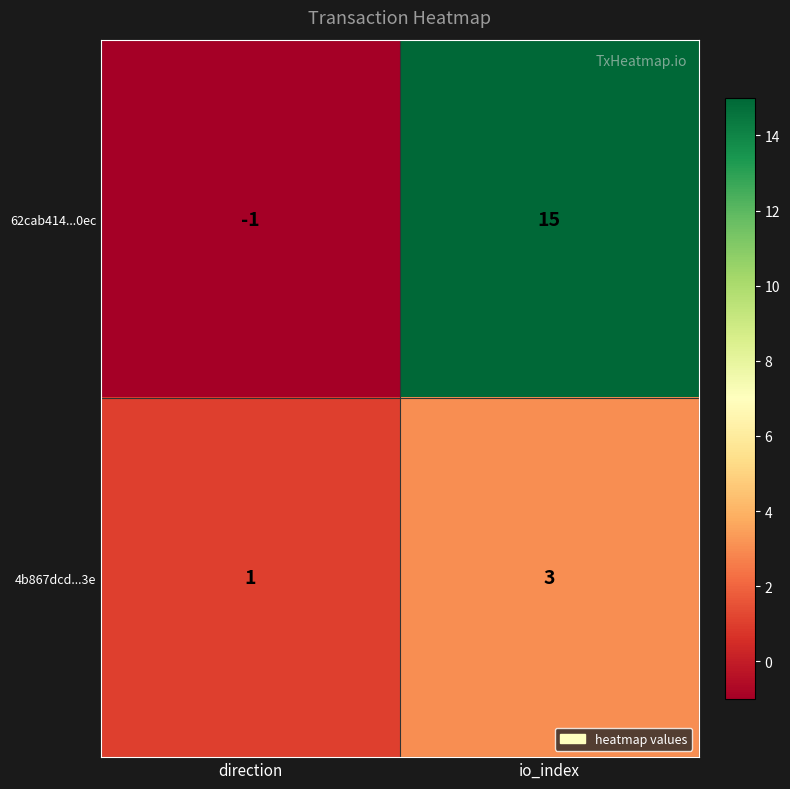

Which series has the widest spread of values?

62cab414...0ec